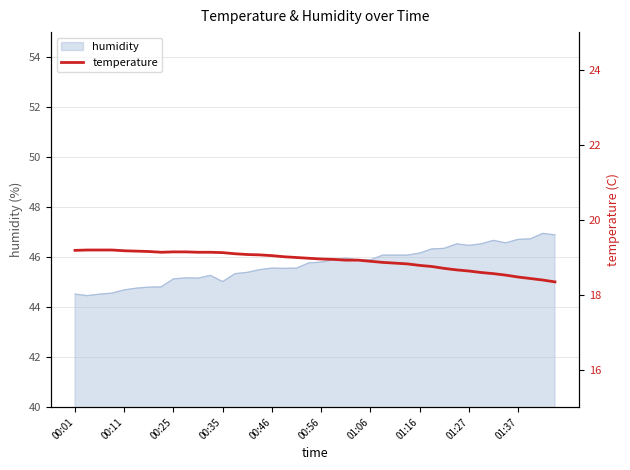

What is the minimum value shown in the chart?

18.3